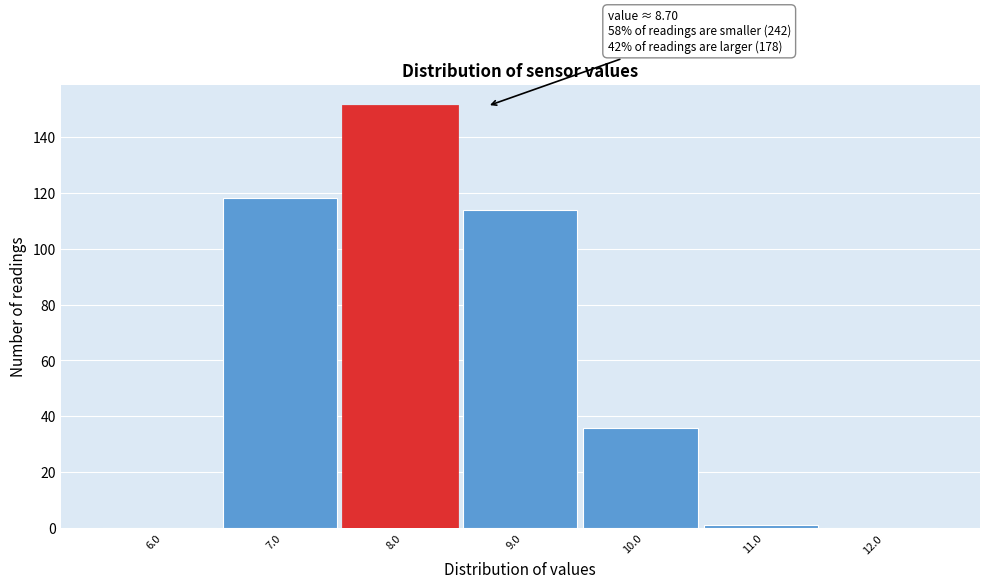

Reading right to left, transcribe all the data shown in this chart.

12.0=0	11.0=1	10.0=36	9.0=114	8.0=151	7.0=118	6.0=0